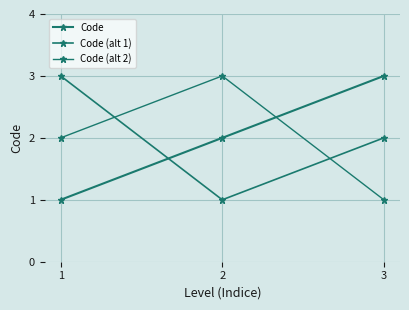

Reading left to right, transcribe all the data shown in this chart.

Code: 1=1	2=2	3=3
Code (alt 1): 1=3	2=1	3=2
Code (alt 2): 1=2	2=3	3=1